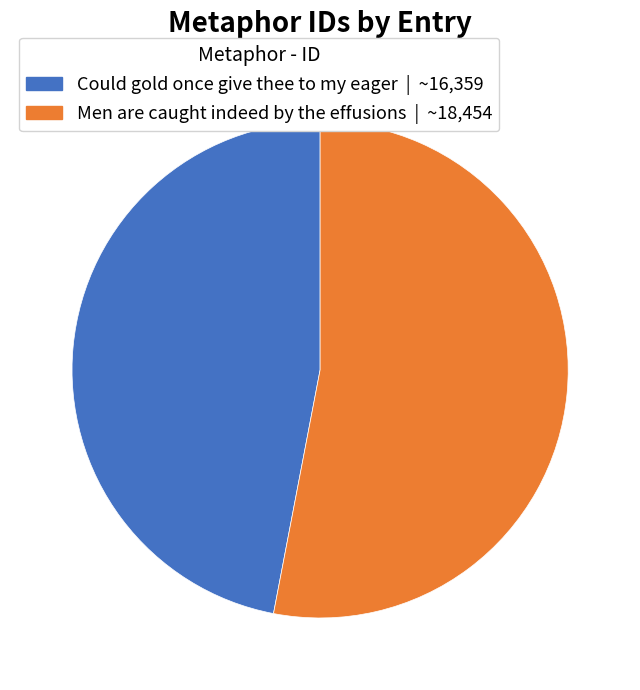

Is the sum of Could gold once give thee to my eager and Men are caught indeed by the effusions greater than half?

Yes